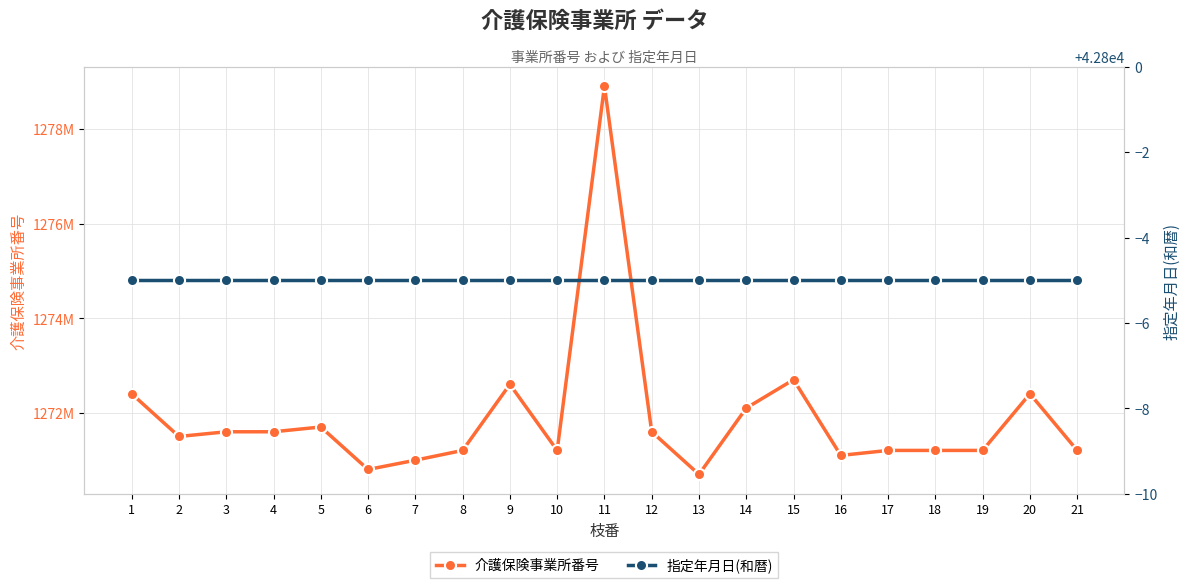

How many series are shown in this chart?

2